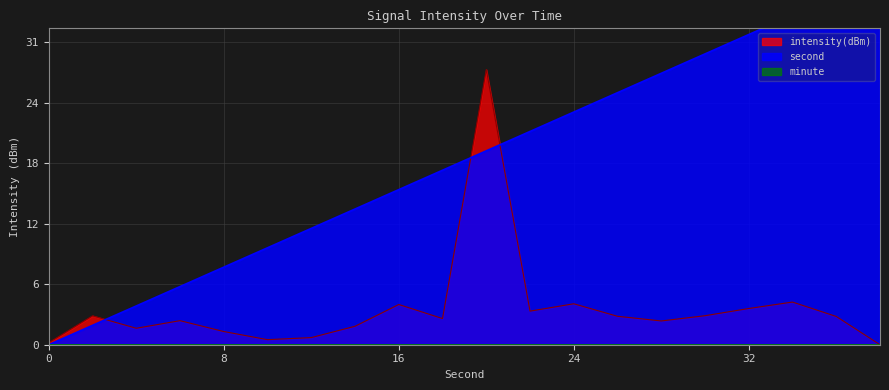

Which series has the largest total across all categories?

second